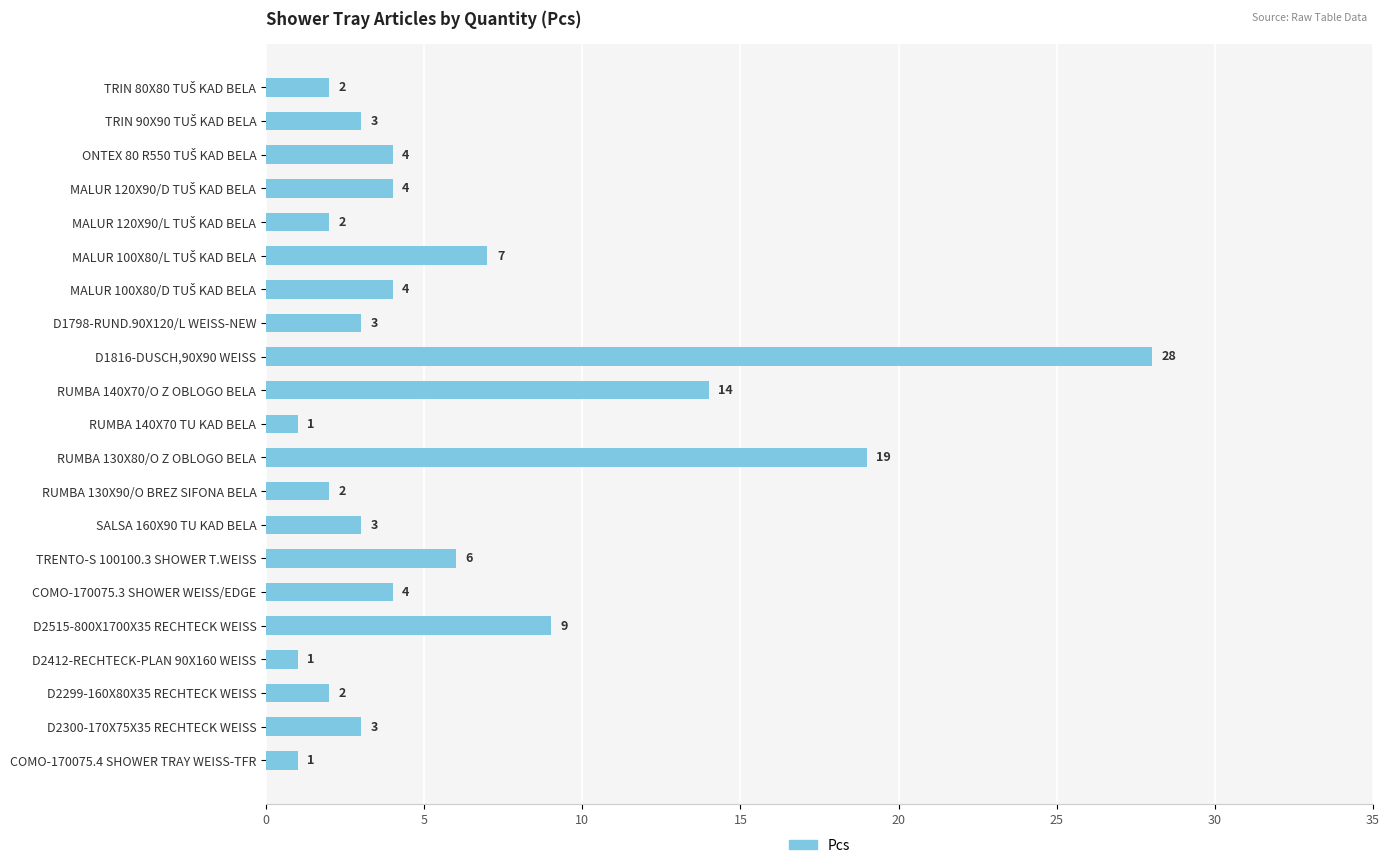

The value at RUMBA 130X80/O Z OBLOGO BELA is 19. True or false?

True